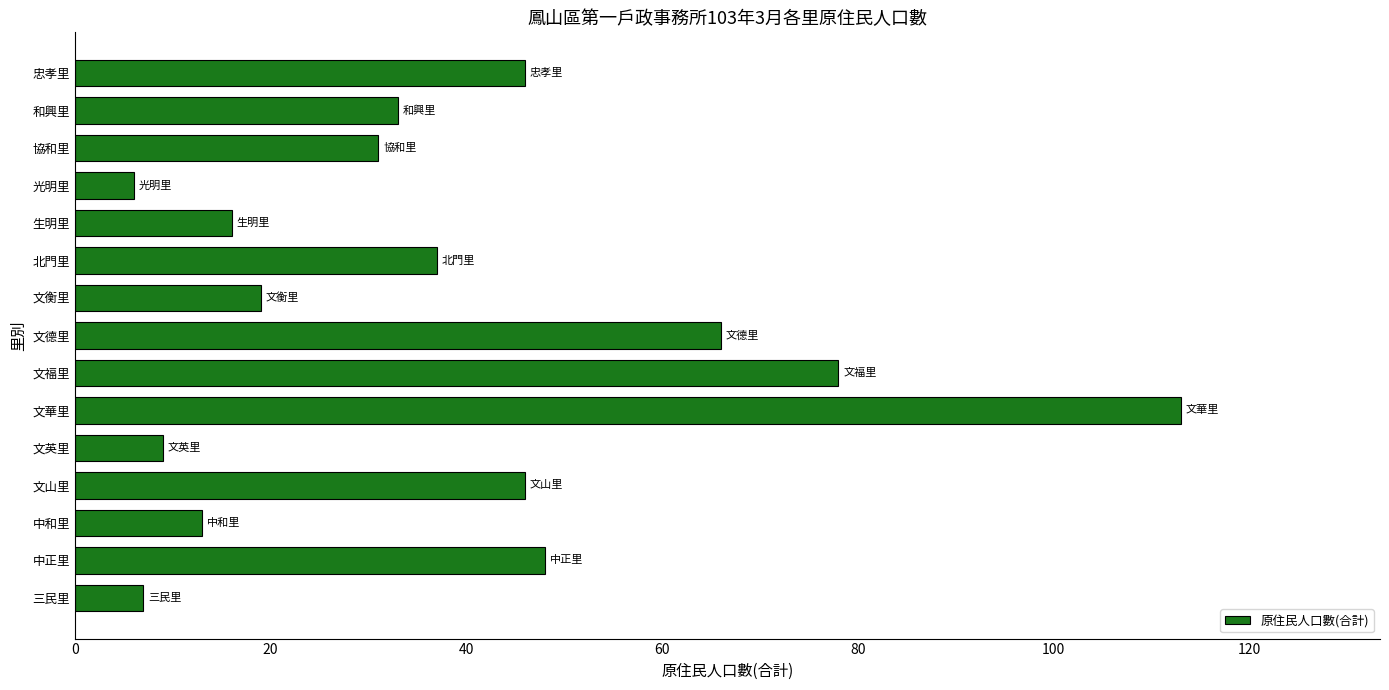

What is the sum of all values?

568